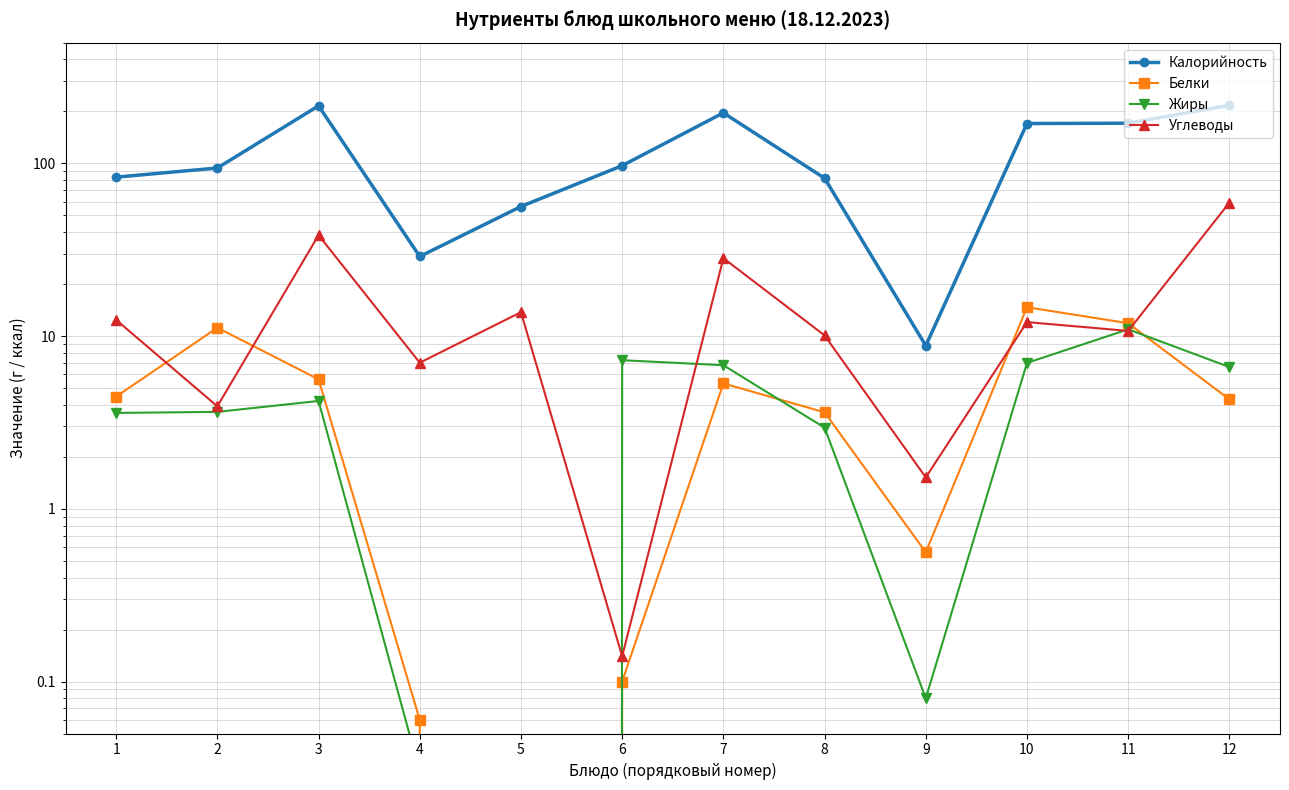

In Белки, how many points are lower than both neighbors (excluding endpoints)?

2